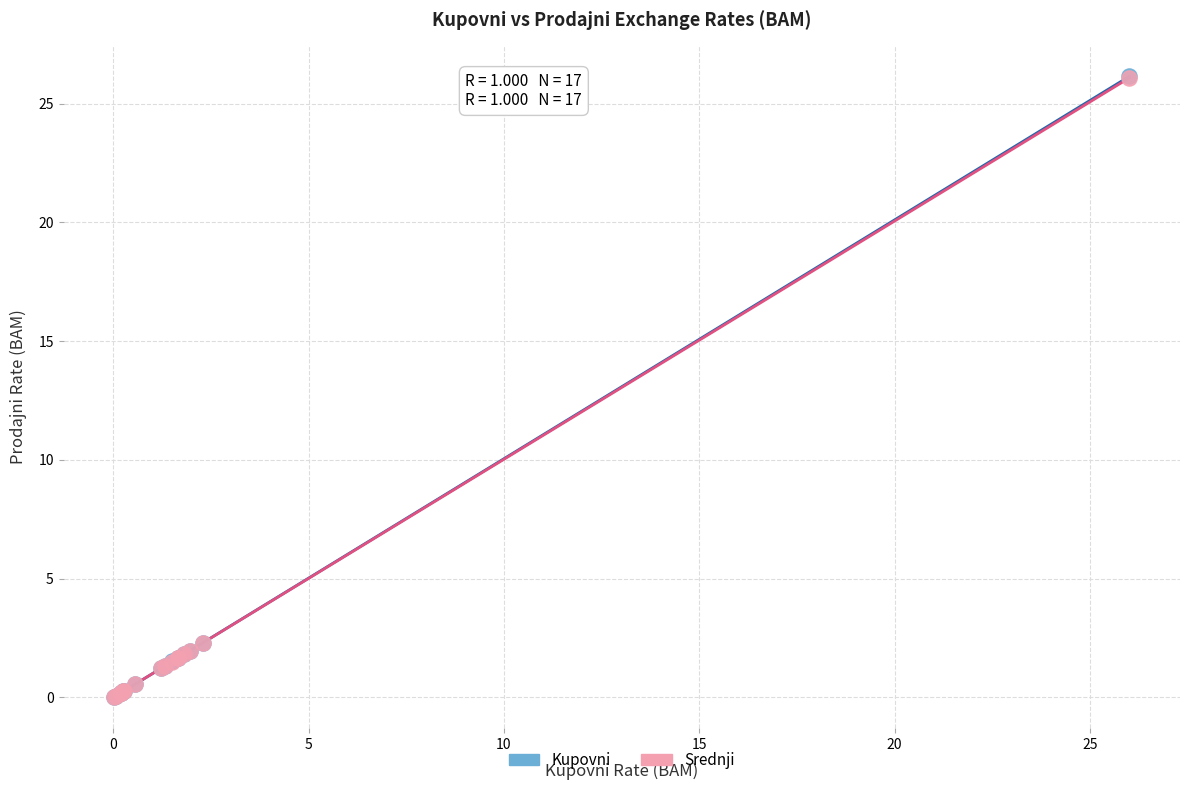

What are all the series names shown in the legend?

Kupovni, Srednji